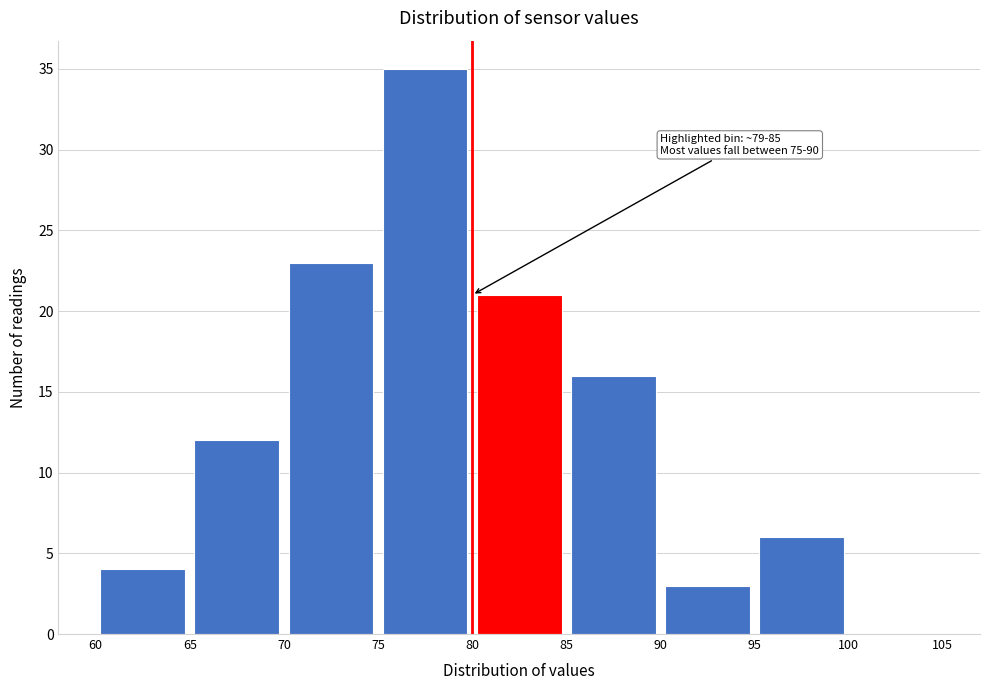

Which range on the x-axis has the tallest bar?

75 to 80